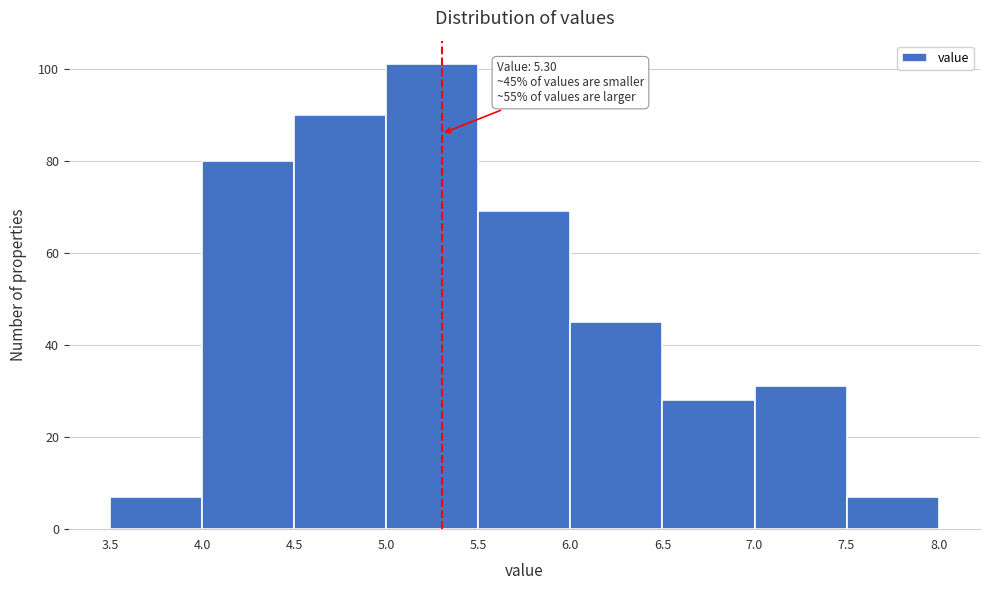

Which range on the x-axis has the tallest bar?

5.0 to 5.5